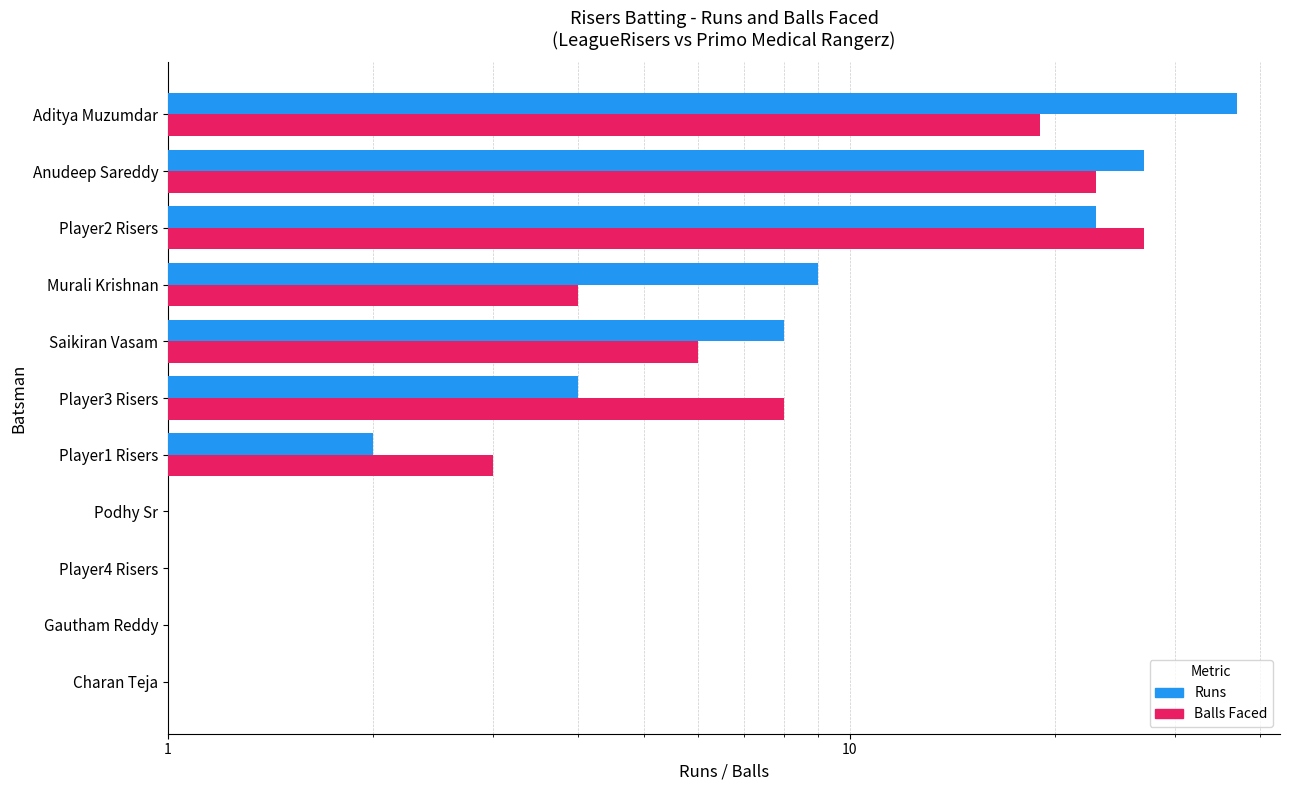

What is the greatest value displayed?

37